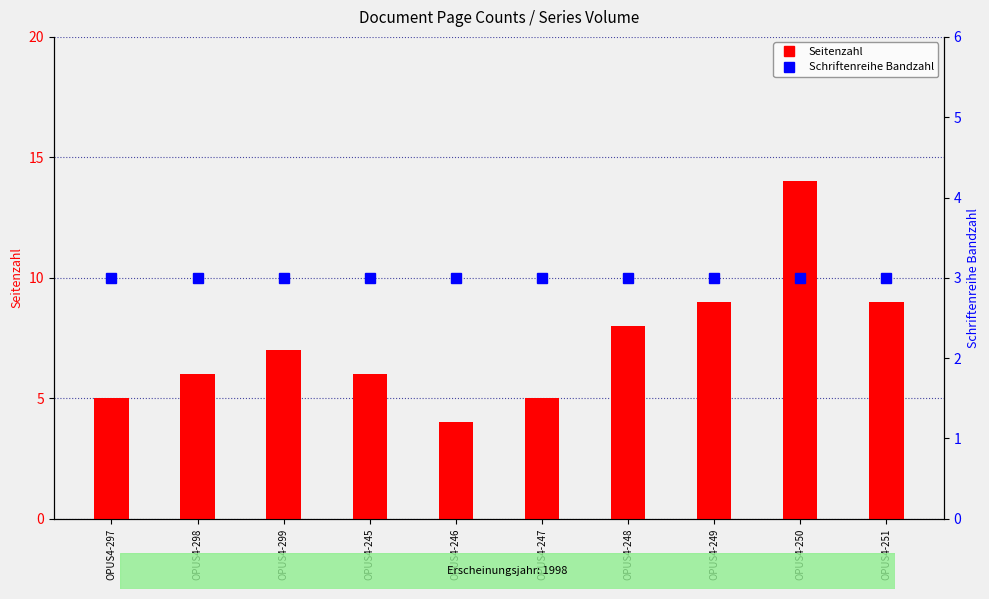

Where does the Seitenzahl series first go above 7?

OPUS4-248